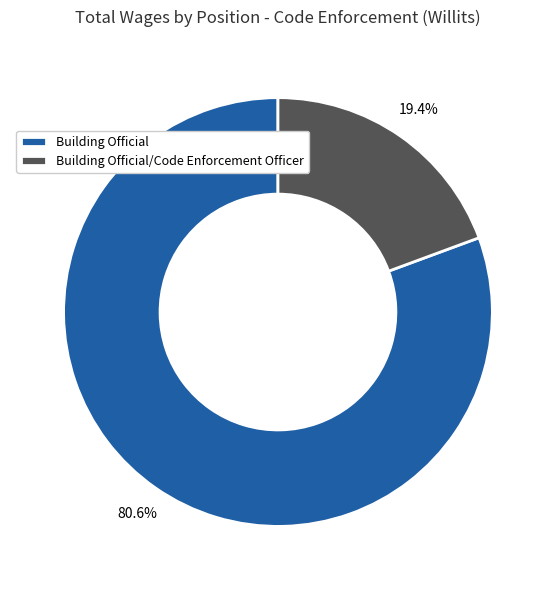

What percentage is the Building Official slice, to the nearest percent?

81%